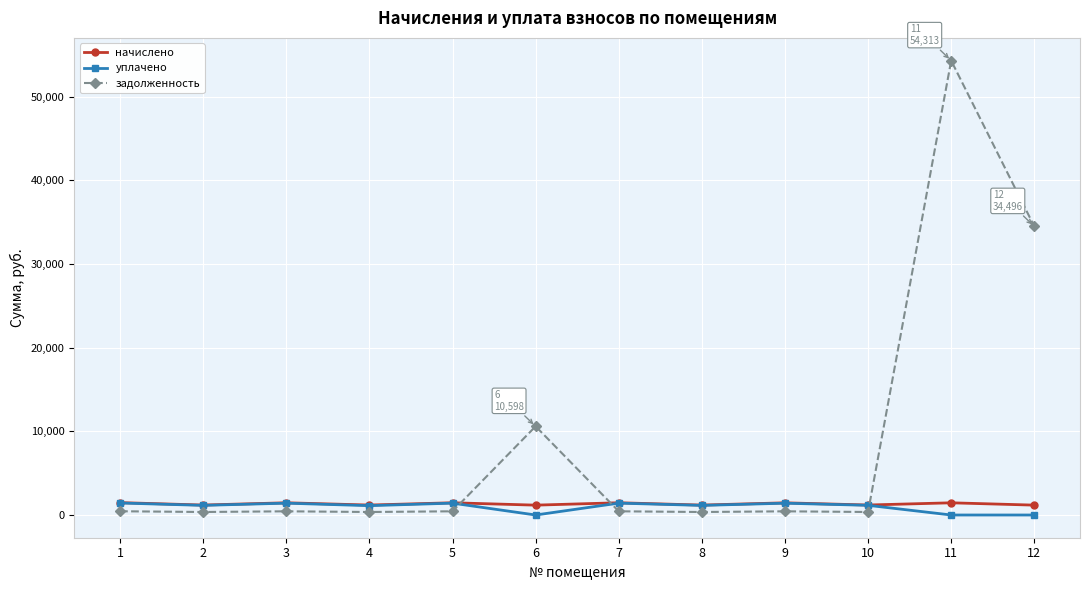

How many data points in начислено are above 1455?

6